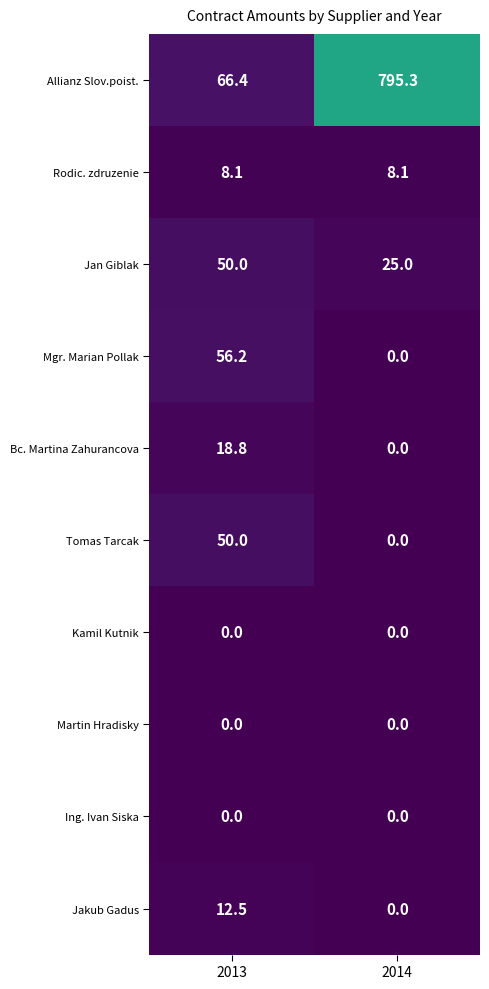

Reading left to right, list all the values displayed in this chart.

Allianz Slov.poist.: 66.4	795.3
Rodic. zdruzenie: 8.1	8.1
Jan Giblak: 50.0	25.0
Mgr. Marian Pollak: 56.2	0.0
Bc. Martina Zahurancova: 18.8	0.0
Tomas Tarcak: 50.0	0.0
Kamil Kutnik: 0.0	0.0
Martin Hradisky: 0.0	0.0
Ing. Ivan Siska: 0.0	0.0
Jakub Gadus: 12.5	0.0